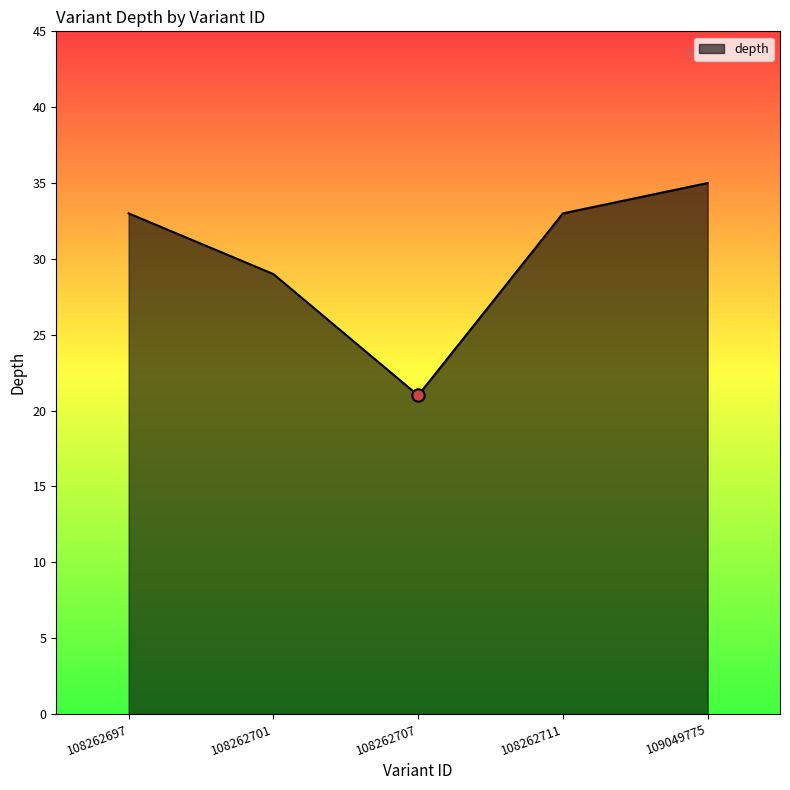

What is the change in value from 108262697 to 108262707?

-12